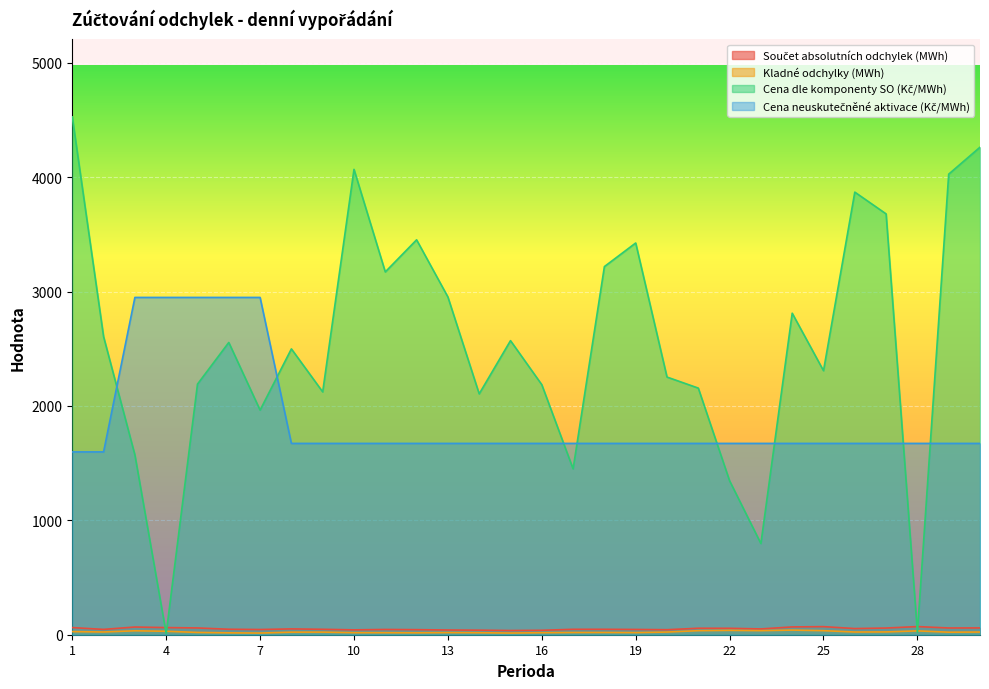

Is it true that Cena neuskutečněné aktivace (Kč/MWh) equals 981.1 at 24?

False